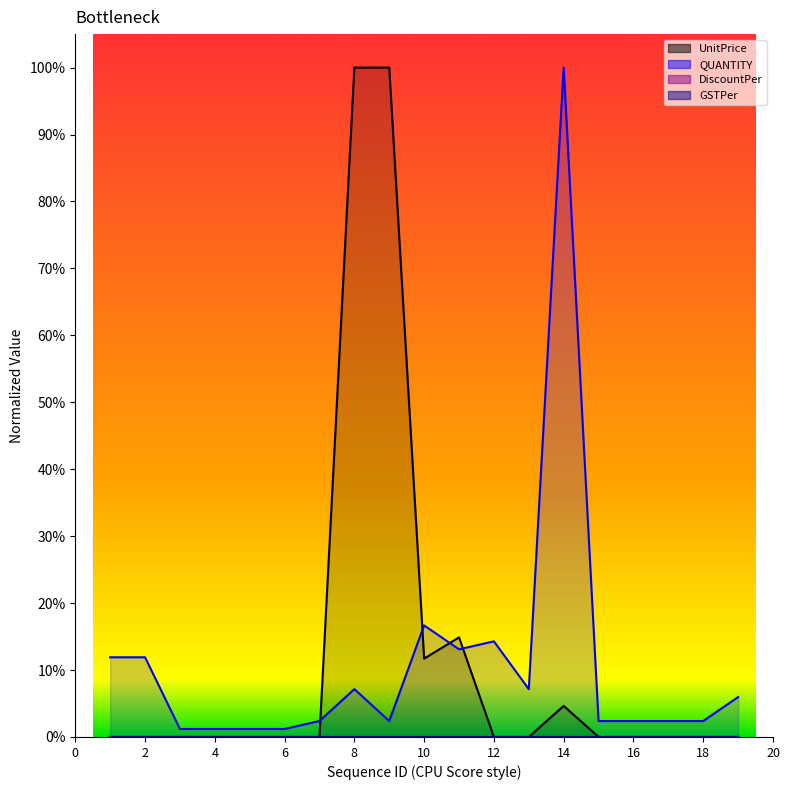

At 19, list the series in order from largest to smallest.

QUANTITY, UnitPrice